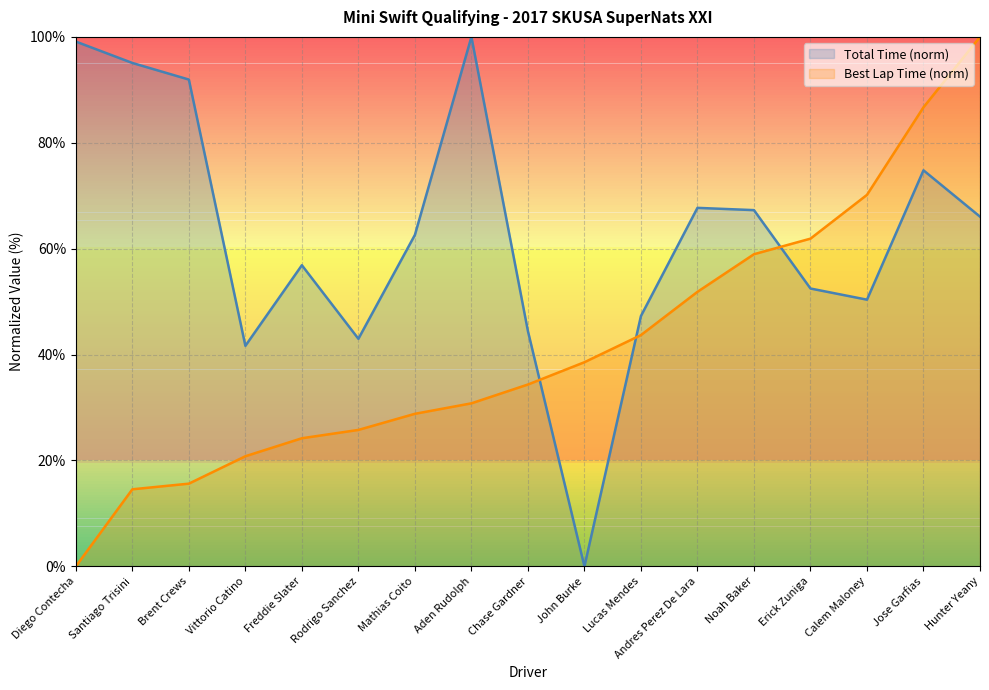

Reading left to right, list all the values displayed in this chart.

Total Time (norm): Diego Contecha=99.1	Santiago Trisini=95.1	Brent Crews=91.9	Vittorio Catino=41.7	Freddie Slater=56.9	Rodrigo Sanchez=43.0	Mathias Coito=62.6	Aden Rudolph=100.0	Chase Gardner=44.4	John Burke=0.0	Lucas Mendes=47.3	Andres Perez De Lara=67.7	Noah Baker=67.3	Erick Zuniga=52.5	Calem Maloney=50.4	Jose Garfias=74.8	Hunter Yeany=66.1
Best Lap Time (norm): Diego Contecha=0.0	Santiago Trisini=14.6	Brent Crews=15.6	Vittorio Catino=20.8	Freddie Slater=24.2	Rodrigo Sanchez=25.8	Mathias Coito=28.8	Aden Rudolph=30.8	Chase Gardner=34.3	John Burke=38.6	Lucas Mendes=43.7	Andres Perez De Lara=51.9	Noah Baker=59.0	Erick Zuniga=61.9	Calem Maloney=70.2	Jose Garfias=86.7	Hunter Yeany=100.0